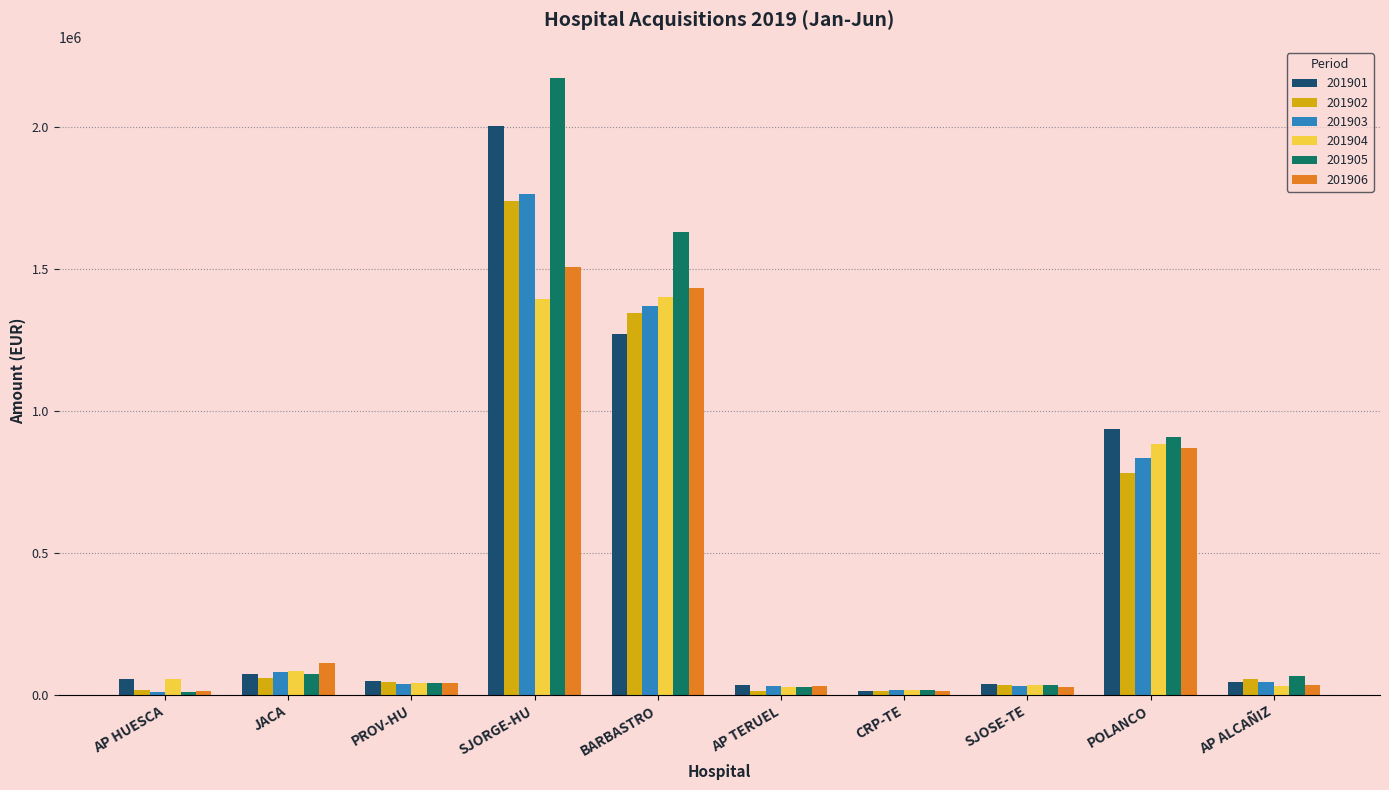

Is it true that 201901 equals 15227.1 at CRP-TE?

True